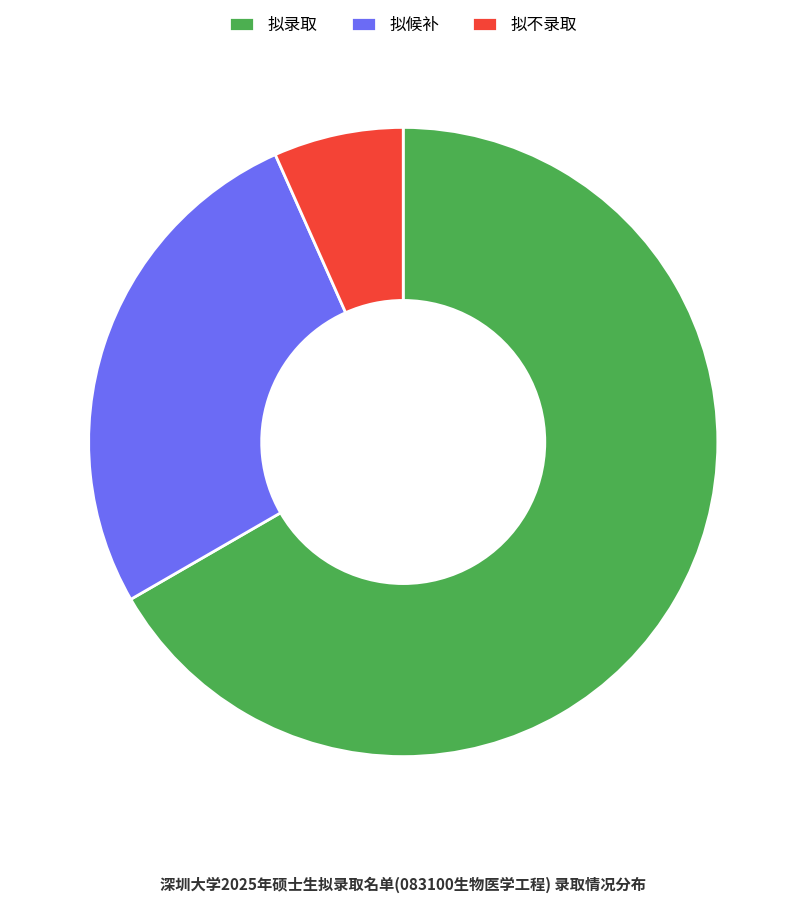

Between 拟候补 and 拟不录取, which is larger?

拟候补